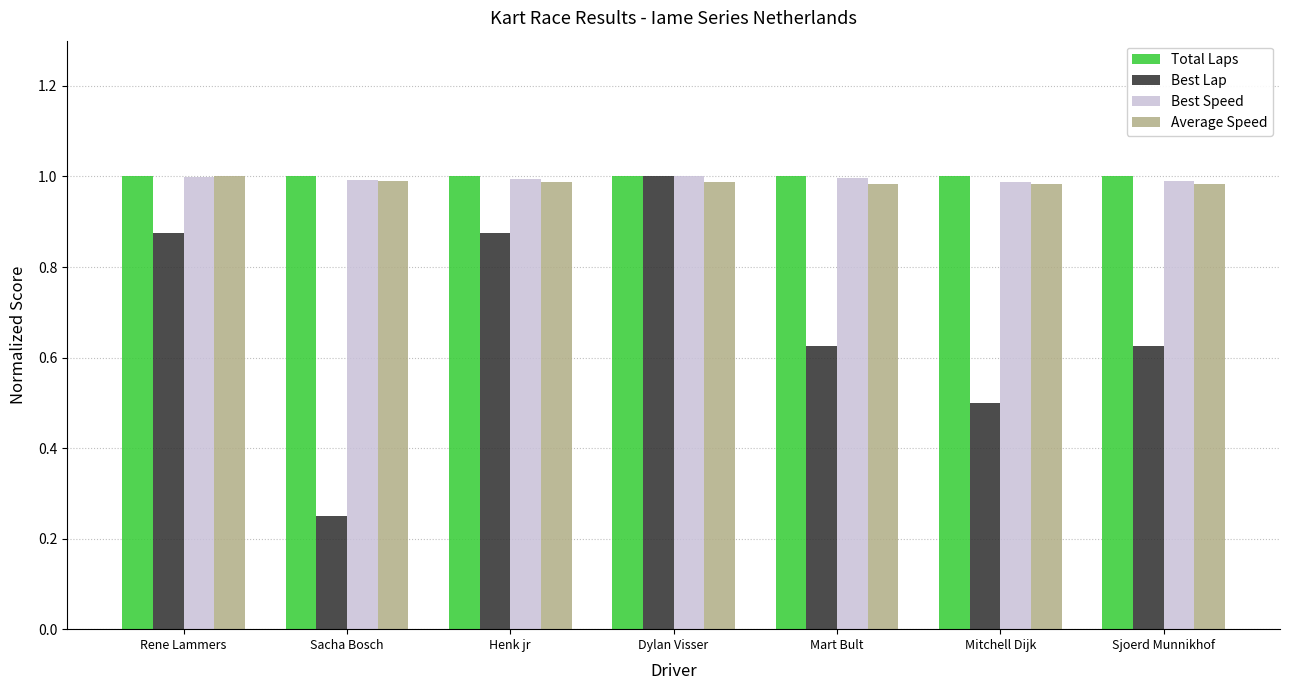

What is the difference between the Best Lap values at Dylan Visser and Henk jr?

0.1